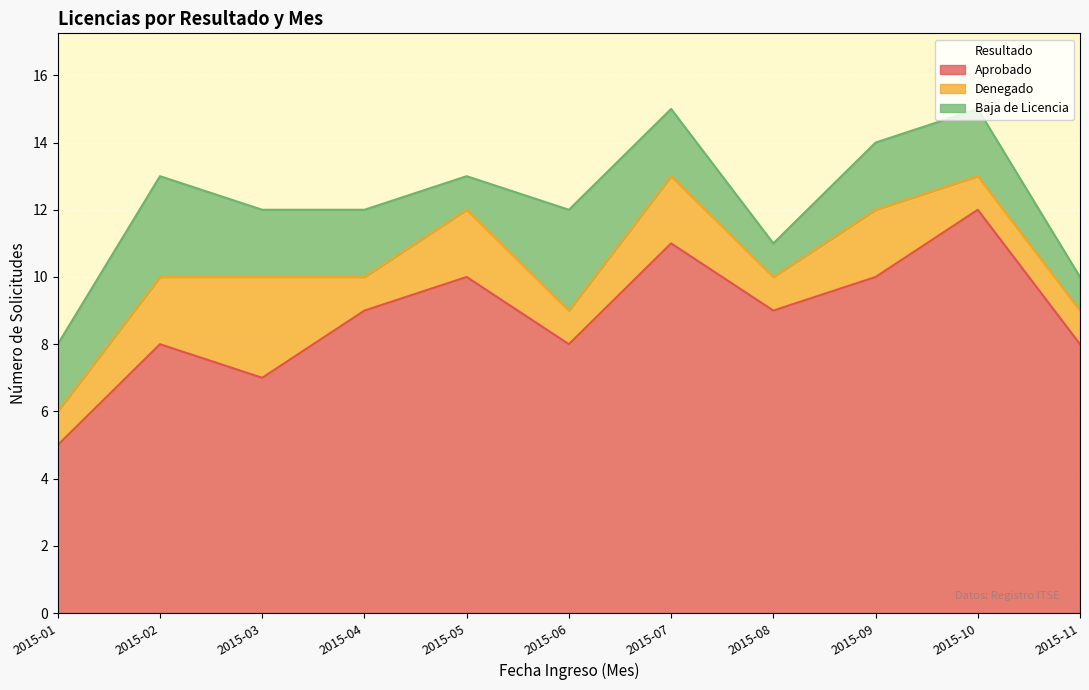

Reading left to right, what are all the values shown in this chart?

Aprobado: 2015-01=5	2015-02=8	2015-03=7	2015-04=9	2015-05=10	2015-06=8	2015-07=11	2015-08=9	2015-09=10	2015-10=12	2015-11=8
Denegado: 2015-01=1	2015-02=2	2015-03=3	2015-04=1	2015-05=2	2015-06=1	2015-07=2	2015-08=1	2015-09=2	2015-10=1	2015-11=1
Baja de Licencia: 2015-01=2	2015-02=3	2015-03=2	2015-04=2	2015-05=1	2015-06=3	2015-07=2	2015-08=1	2015-09=2	2015-10=2	2015-11=1